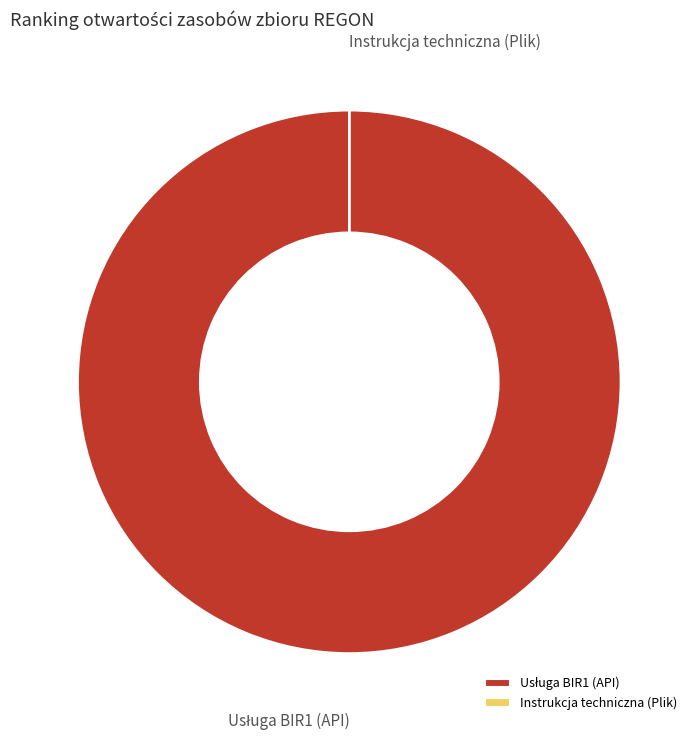

Does any single category account for the majority?

Yes